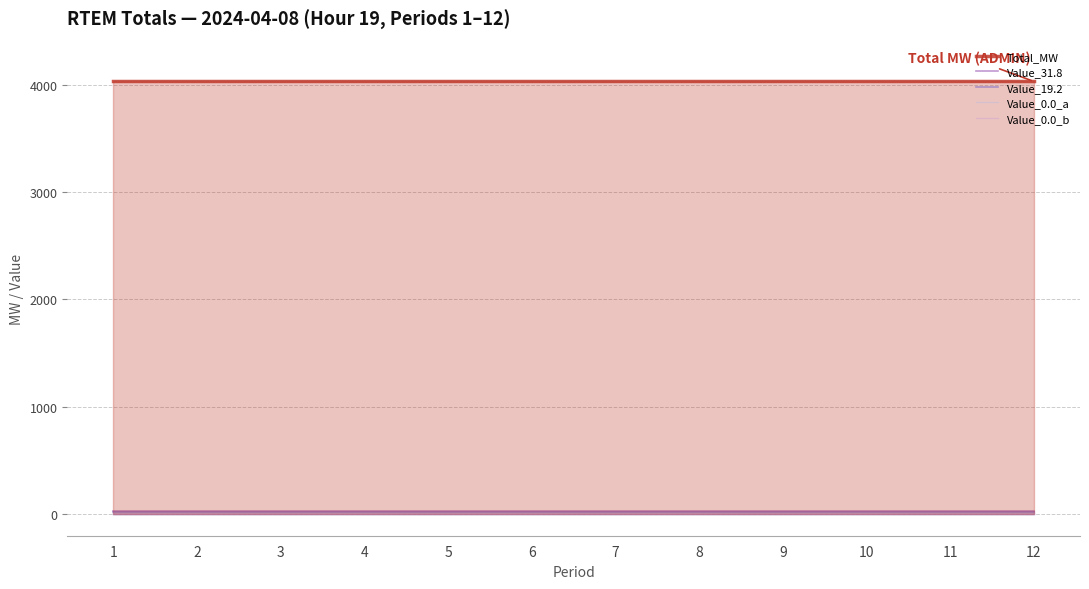

True or false: Value_0.0_a has more than 2 interior local peaks.

False